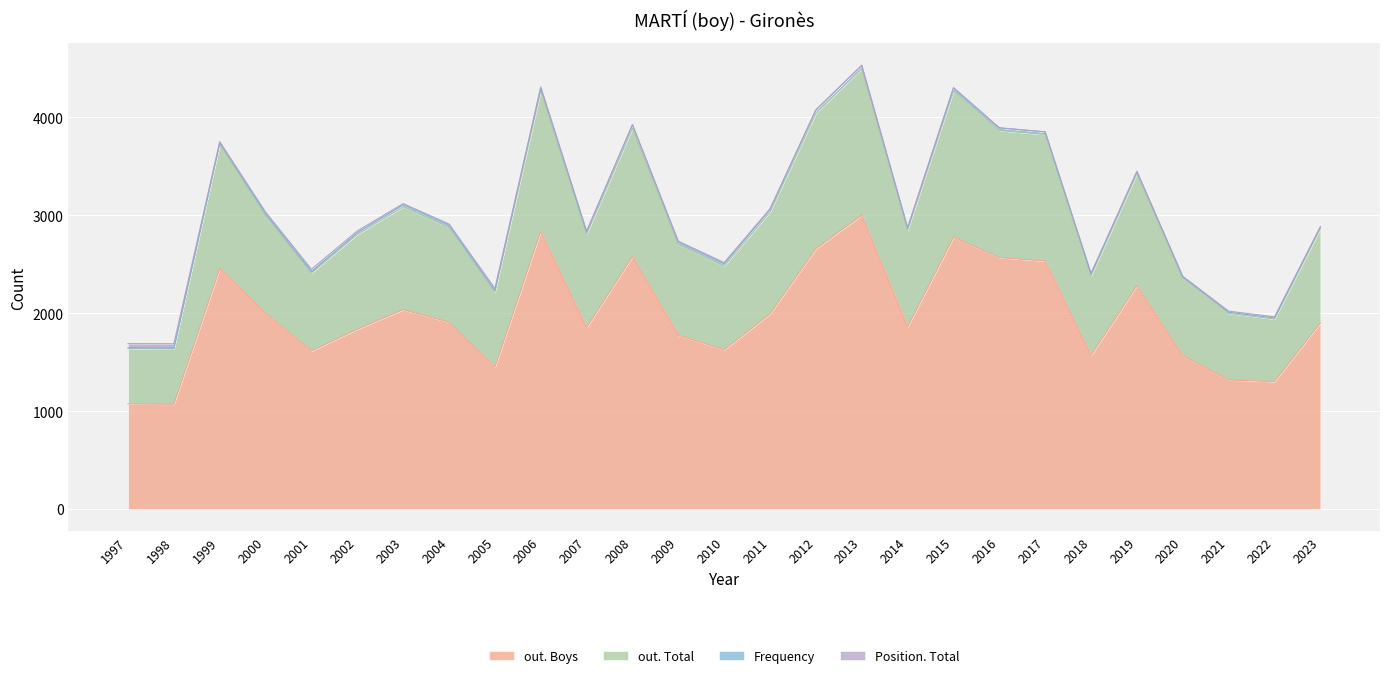

At which category is the sum across all series the highest?

2013